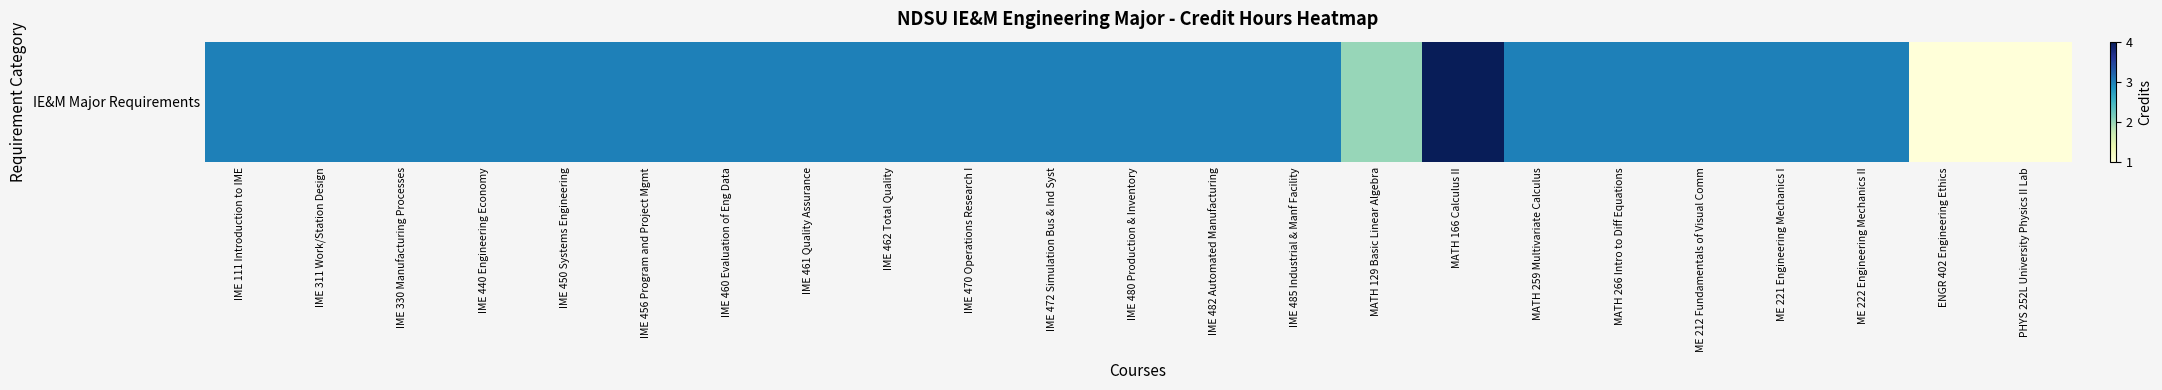

What is the smallest value displayed?

1